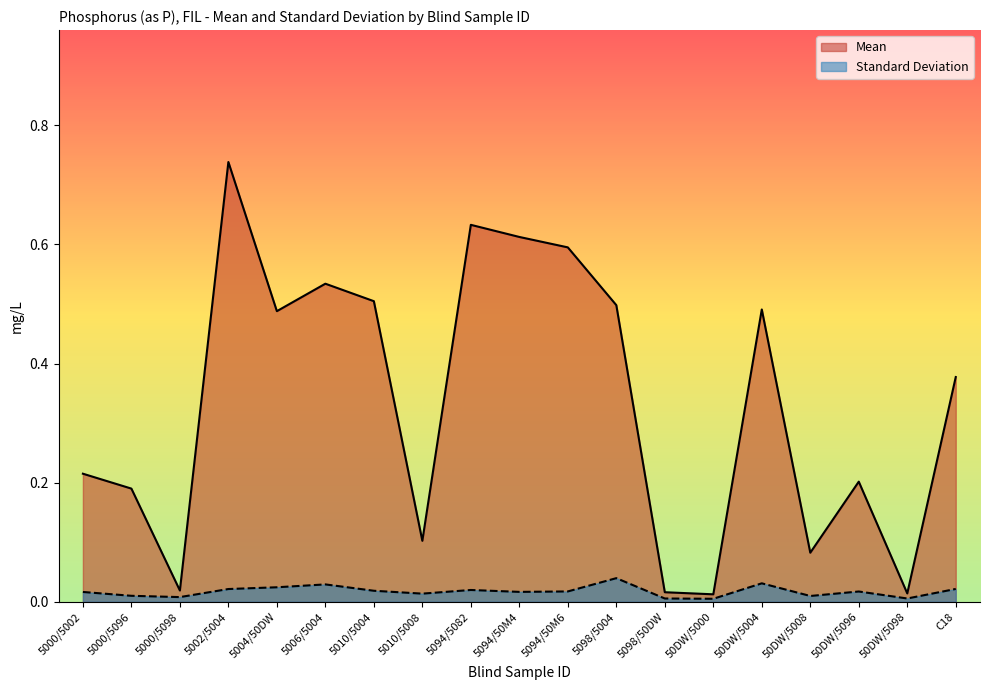

What is the spread (max minus min) of values at 5094/50M6?

0.6